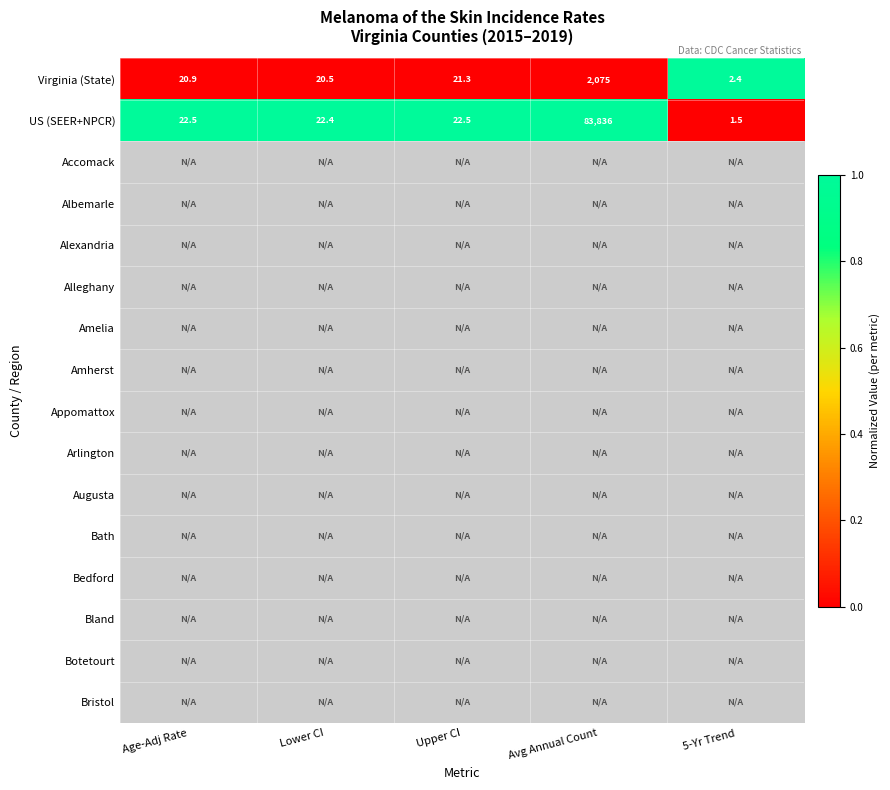

True or false: US (SEER+NPCR) has a value of 9.4 at Age-Adj Rate.

False